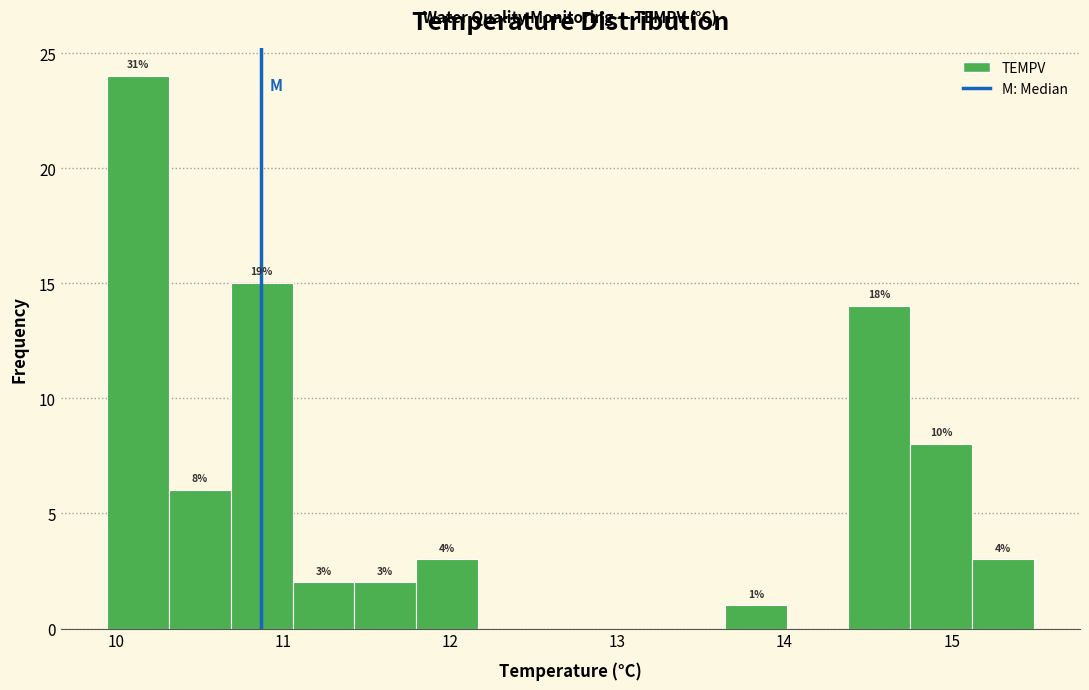

Around what value on the x-axis is the tallest bar? Give the approximate position of its centre, as read against the axis.

10.1